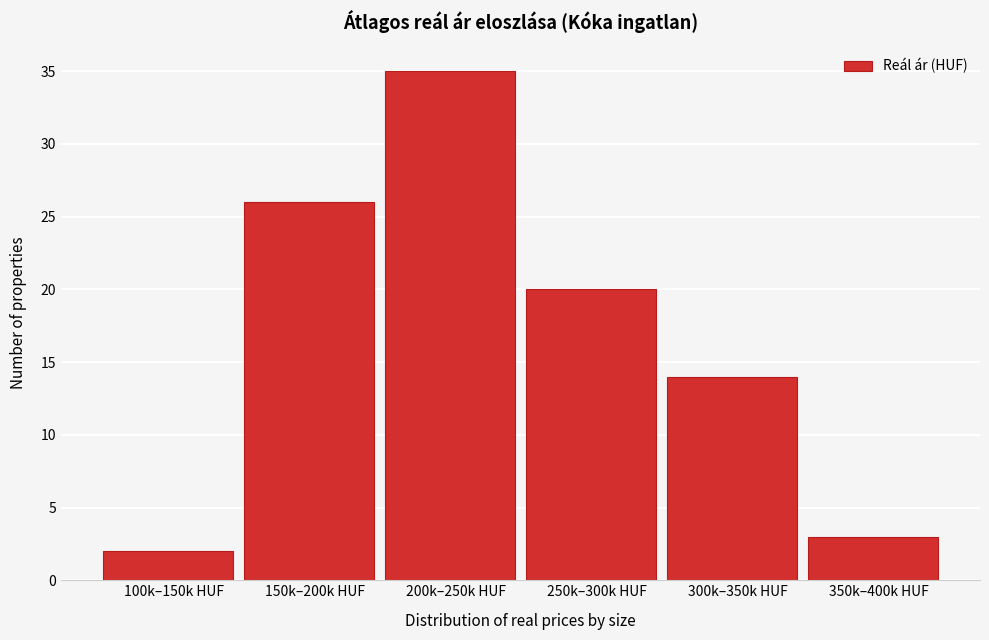

Reading right to left, transcribe all the data shown in this chart.

3	14	20	35	26	2